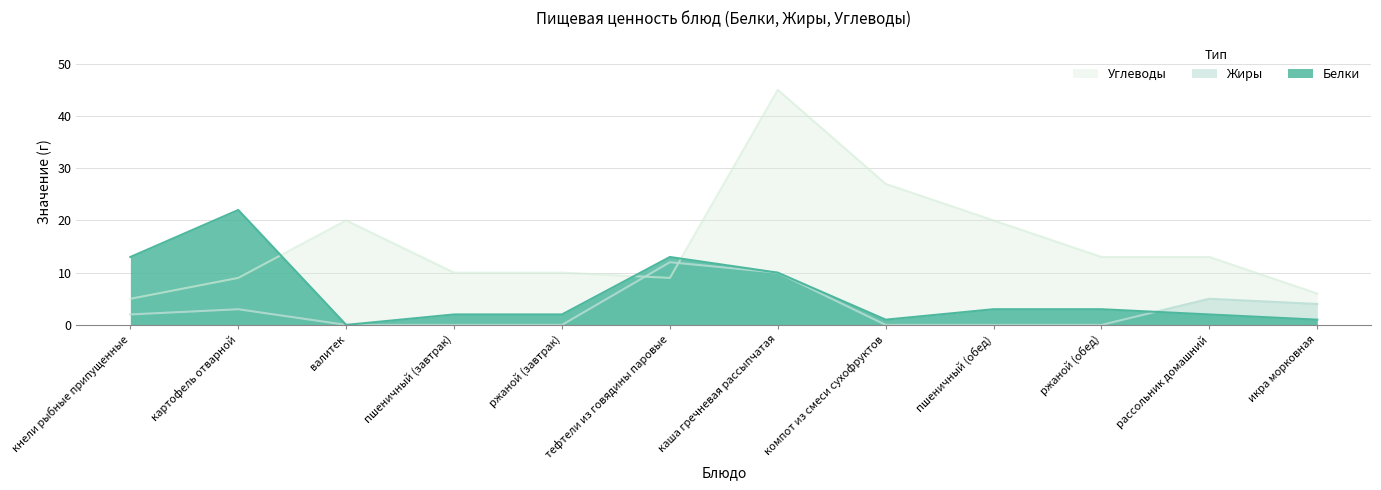

What is the label of the 4th point from the left?

пшеничный (завтрак)